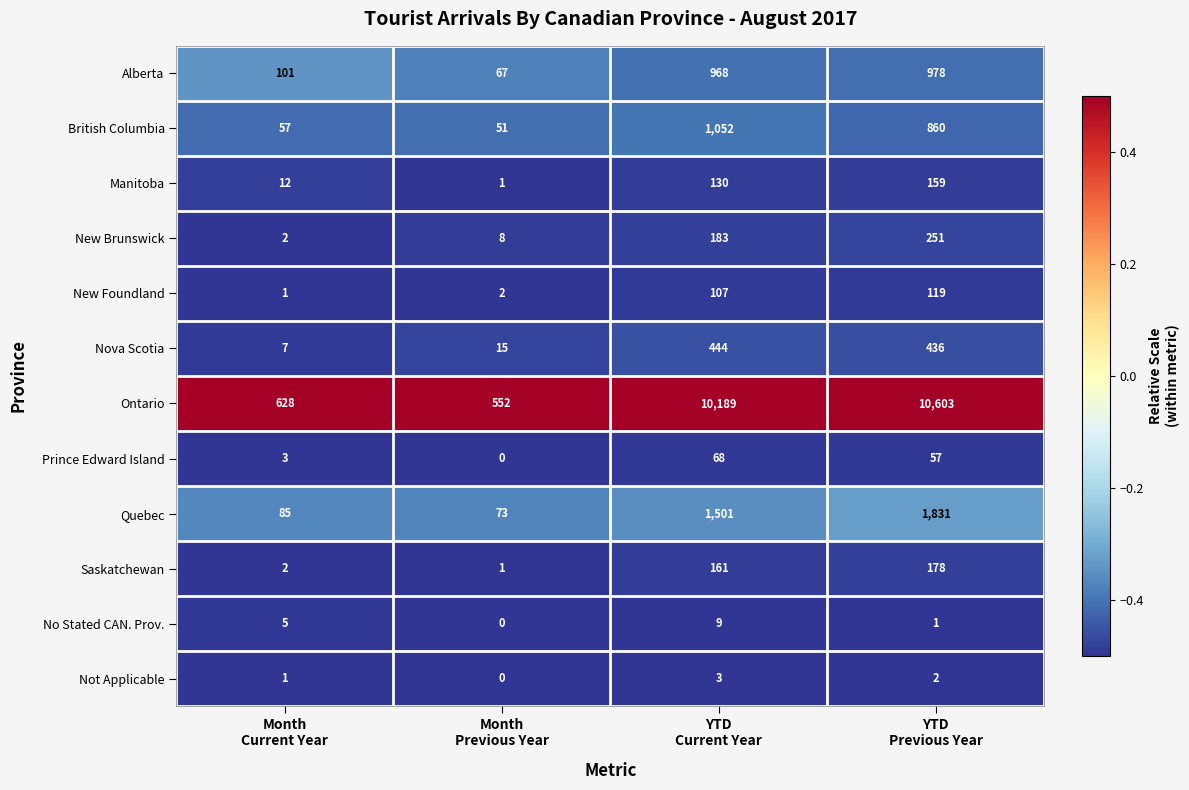

What is the highest value of the Not Applicable series?

3